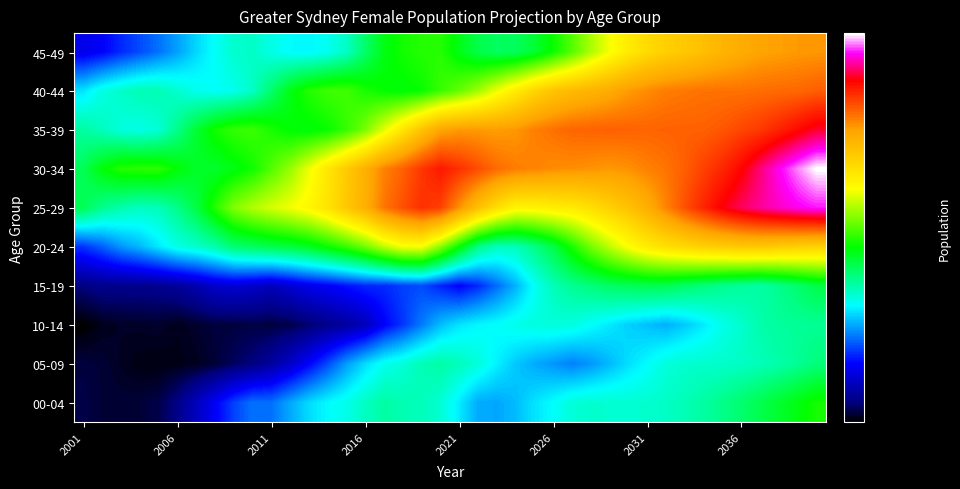

Which series has the largest range (max minus min)?

30-34